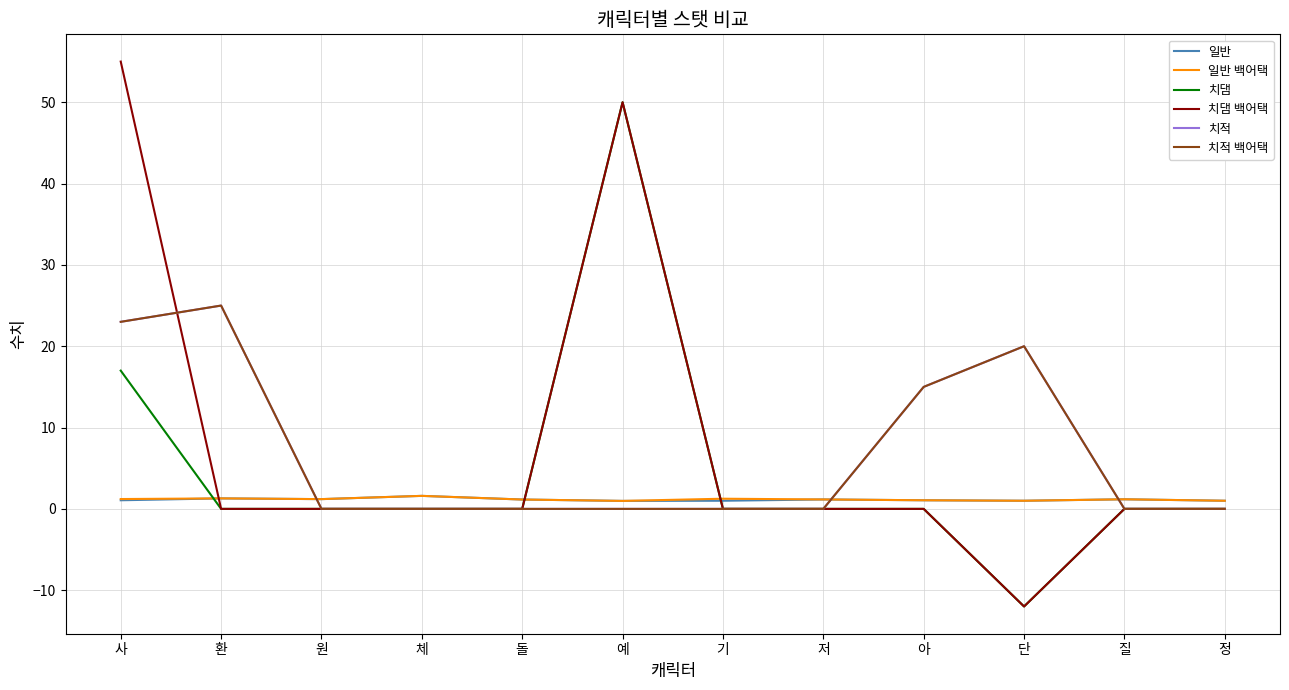

Which series has the largest total across all categories?

치댐 백어택